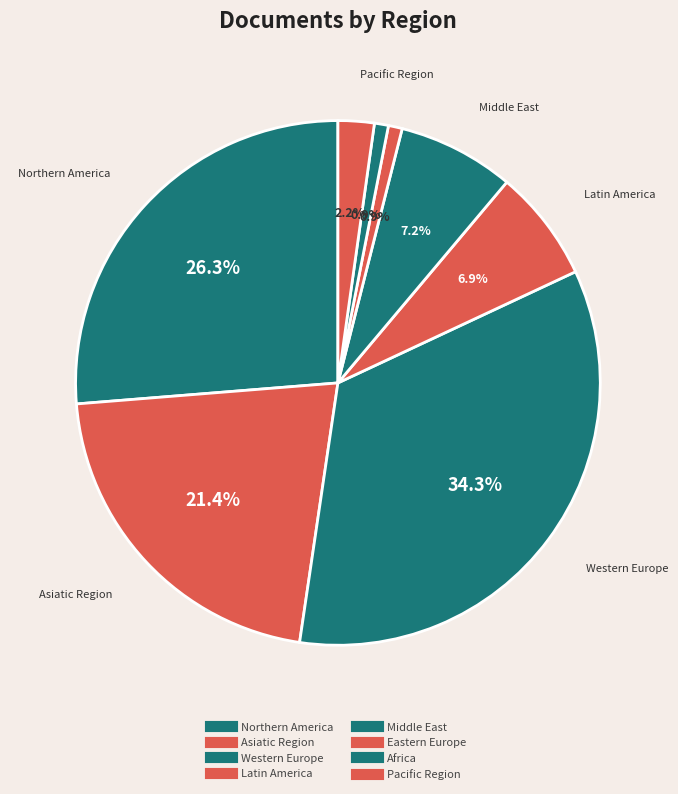

Count the number of slices in the pie.

8